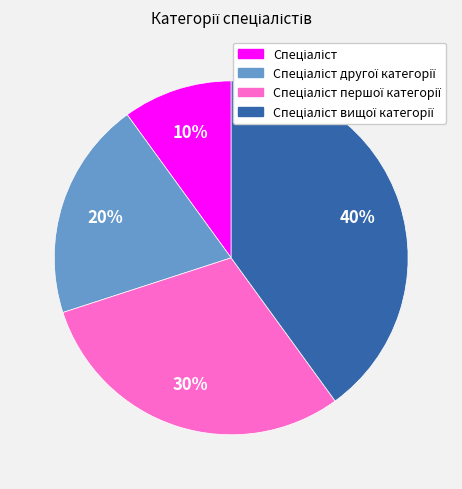

How many segments does this pie chart have?

4